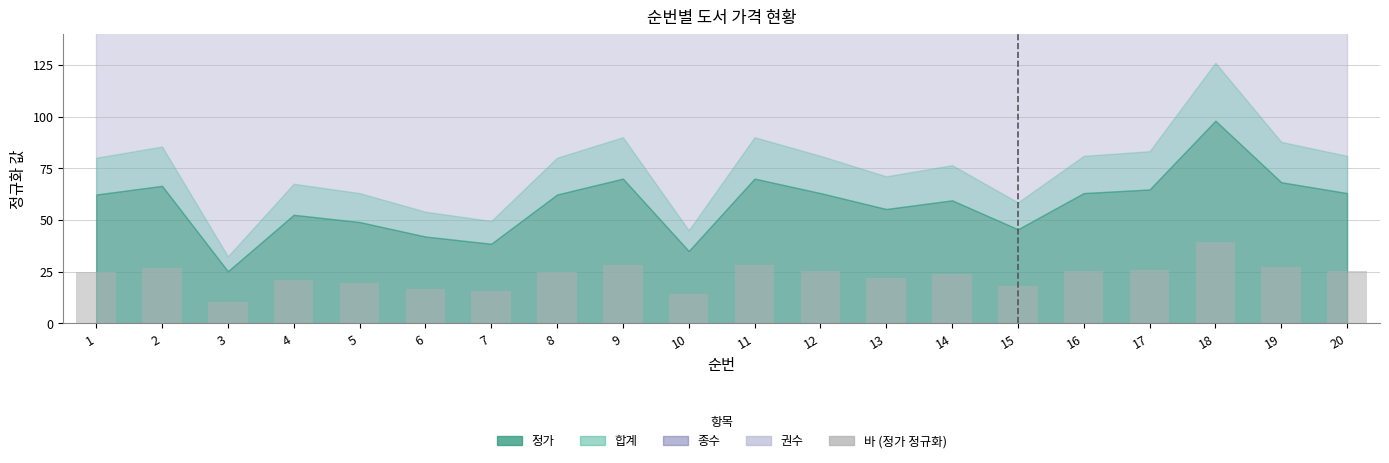

Is it true that the value at 20 is 25.3?

True